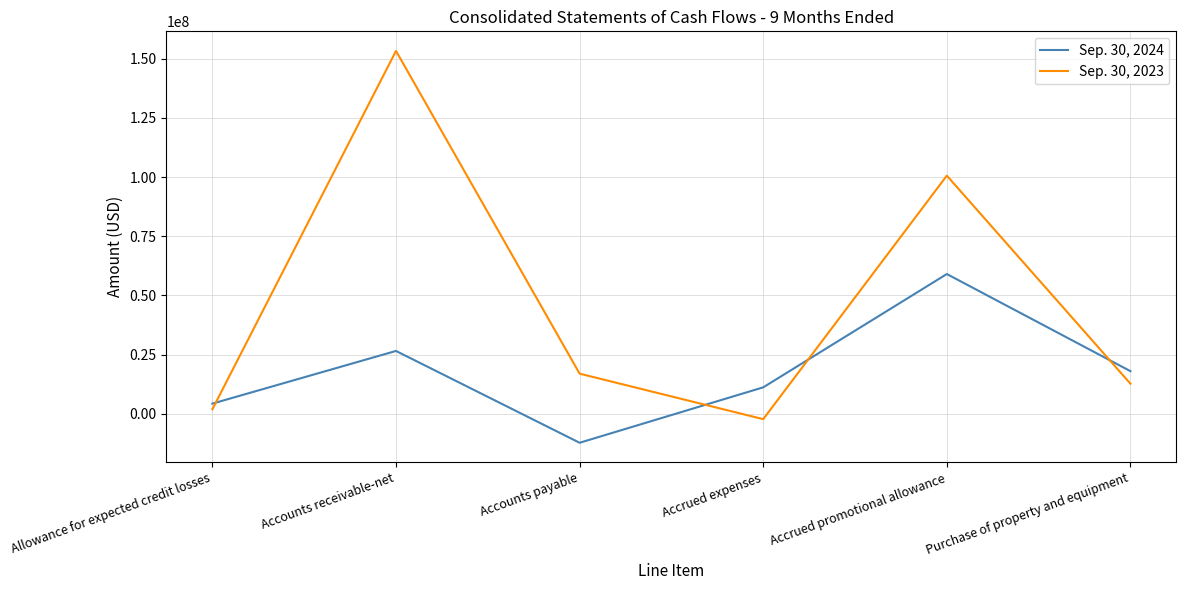

What is the difference between the Sep. 30, 2023 values at Accrued expenses and Accounts payable?

19216000